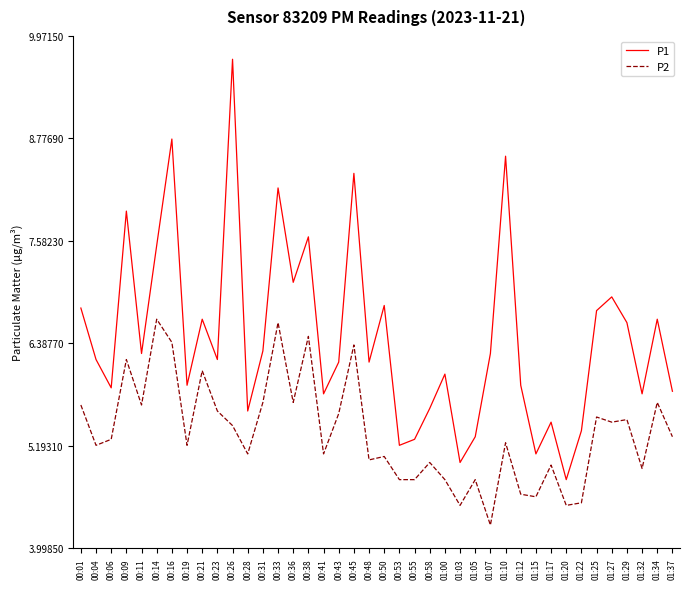

Reading left to right, extract all data points from this chart.

P1: 6.8	6.2	5.9	7.9	6.3	7.5	8.8	5.9	6.7	6.2	9.7	5.6	6.3	8.2	7.1	7.6	5.8	6.2	8.4	6.2	6.8	5.2	5.3	5.6	6.0	5.0	5.3	6.3	8.6	5.9	5.1	5.5	4.8	5.4	6.8	6.9	6.6	5.8	6.7	5.8
P2: 5.7	5.2	5.3	6.2	5.7	6.7	6.4	5.2	6.1	5.6	5.4	5.1	5.7	6.6	5.7	6.5	5.1	5.6	6.4	5.0	5.1	4.8	4.8	5.0	4.8	4.5	4.8	4.3	5.2	4.6	4.6	5.0	4.5	4.5	5.5	5.5	5.5	4.9	5.7	5.3